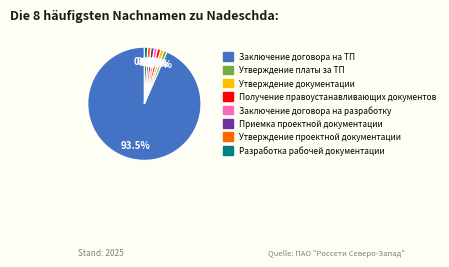

What is the largest slice in the pie chart?

Заключение договора на ТП